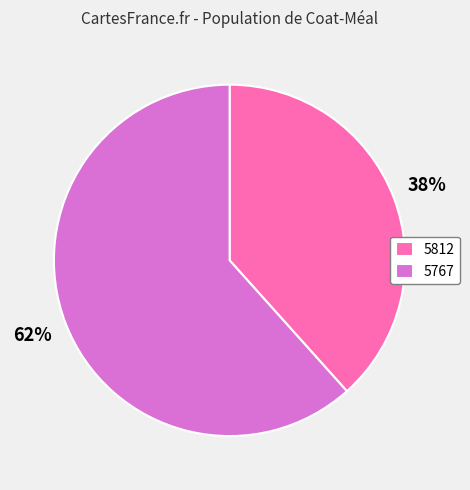

How many slices are in this pie chart?

2